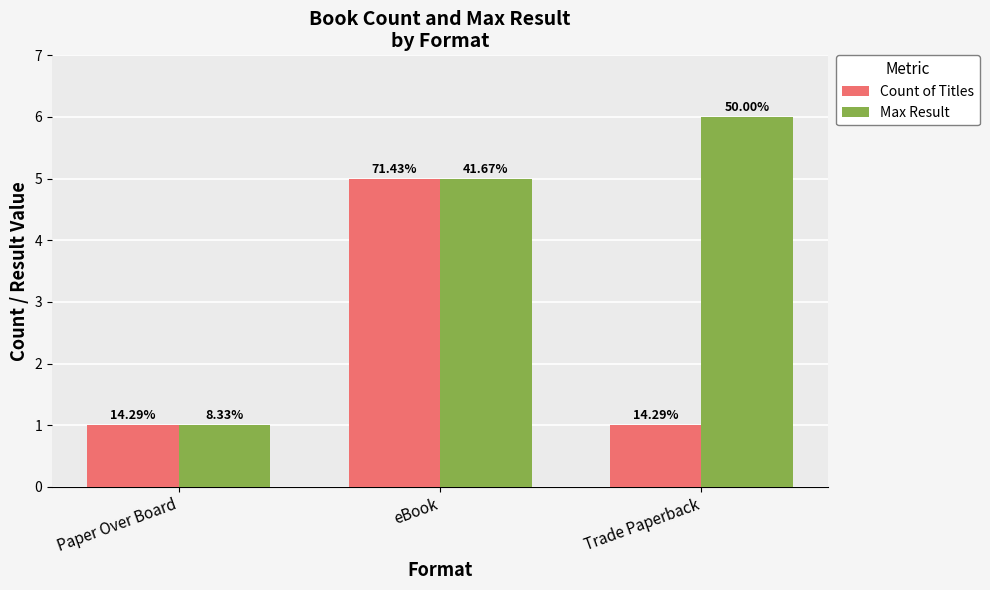

Which category has the lowest value across all series?

Paper Over Board